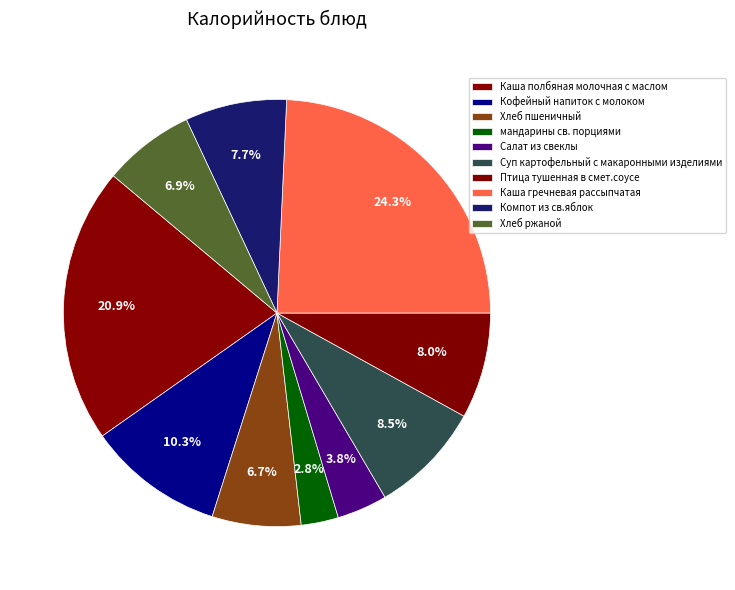

Which slice is the largest?

Каша гречневая рассыпчатая